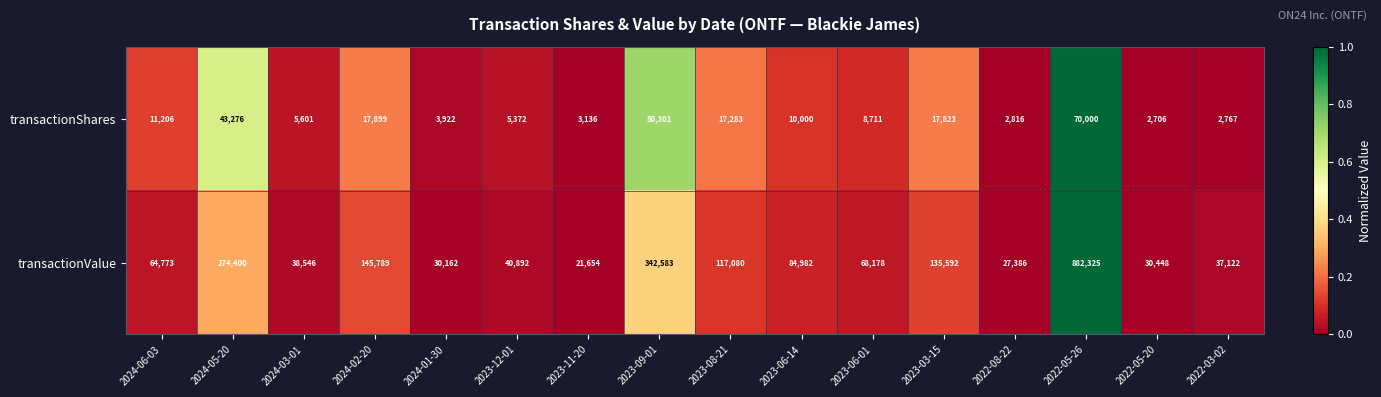

The value of transactionValue at 2024-01-30 is 52999. True or false?

False